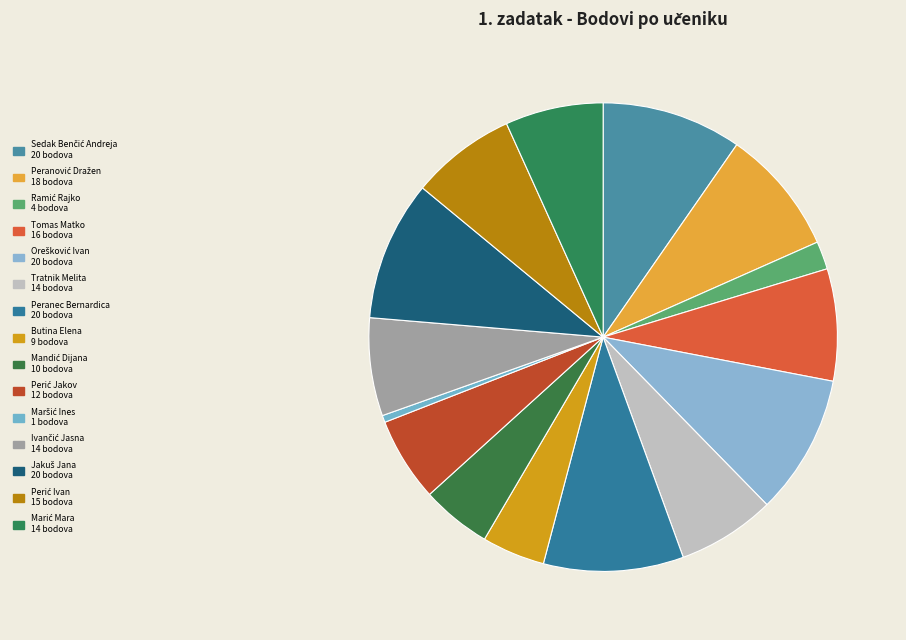

Rank the categories by value from lowest to highest.

Maršić Ines, Ramić Rajko, Butina Elena, Mandić Dijana, Perić Jakov, Tratnik Melita, Ivančić Jasna, Marić Mara, Perić Ivan, Tomas Matko, Peranović Dražen, Sedak Benčić Andreja, Orešković Ivan, Peranec Bernardica, Jakuš Jana